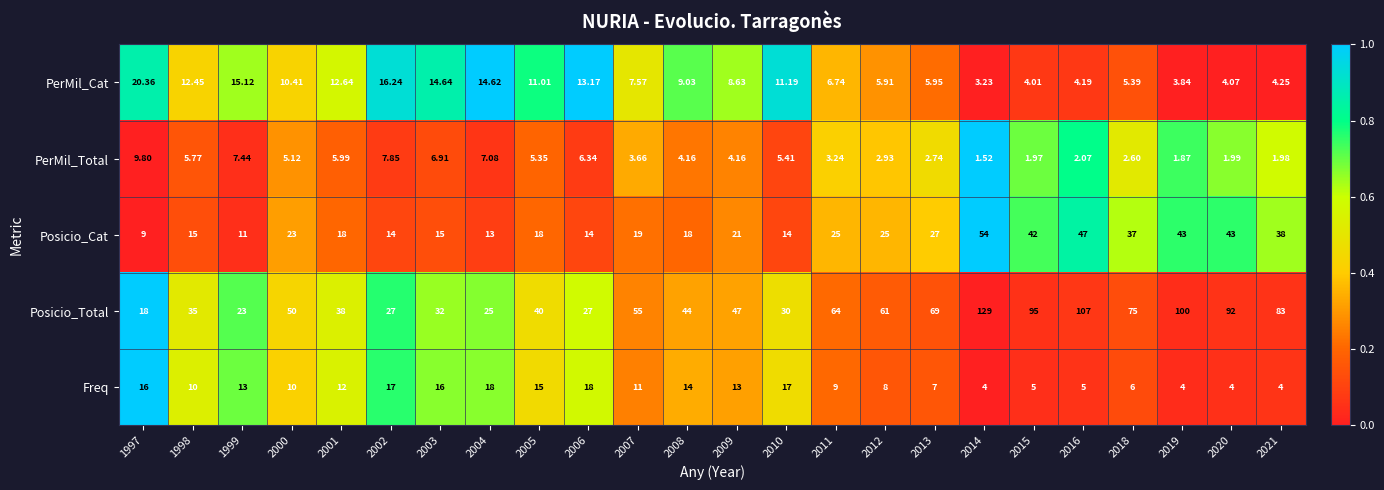

Which series has the largest total across all categories?

Posicio_Total